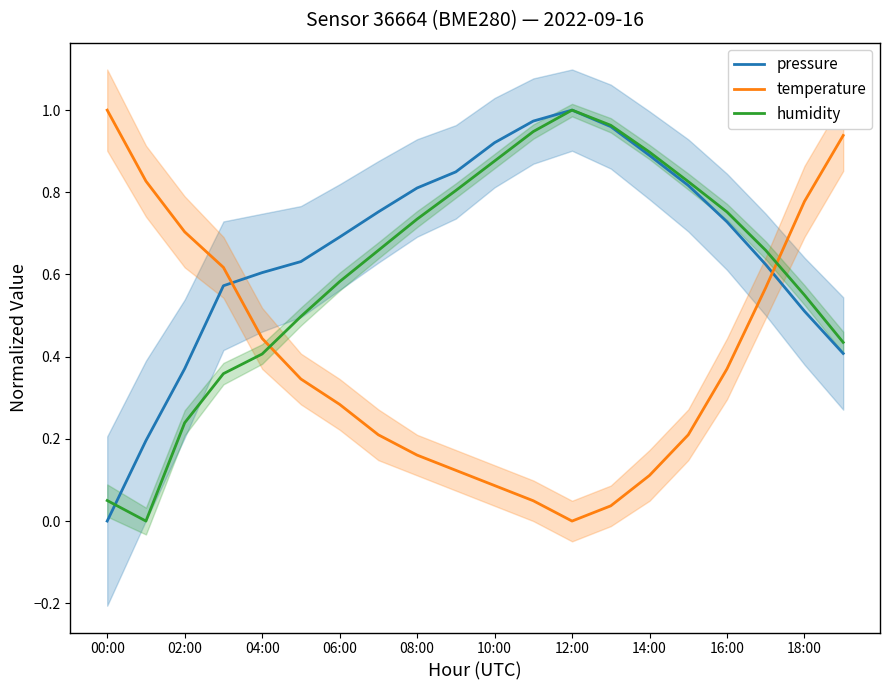

Reading left to right, transcribe all the data shown in this chart.

pressure: 0.0	0.2	0.4	0.6	0.6	0.6	0.7	0.8	0.8	0.8	0.9	1.0	1.0	1.0	0.9	0.8	0.7	0.6	0.5	0.4
temperature: 1.0	0.8	0.7	0.6	0.4	0.3	0.3	0.2	0.2	0.1	0.1	0.0	0.0	0.0	0.1	0.2	0.4	0.6	0.8	0.9
humidity: 0.1	0.0	0.2	0.4	0.4	0.5	0.6	0.7	0.7	0.8	0.9	0.9	1.0	1.0	0.9	0.8	0.8	0.7	0.6	0.4